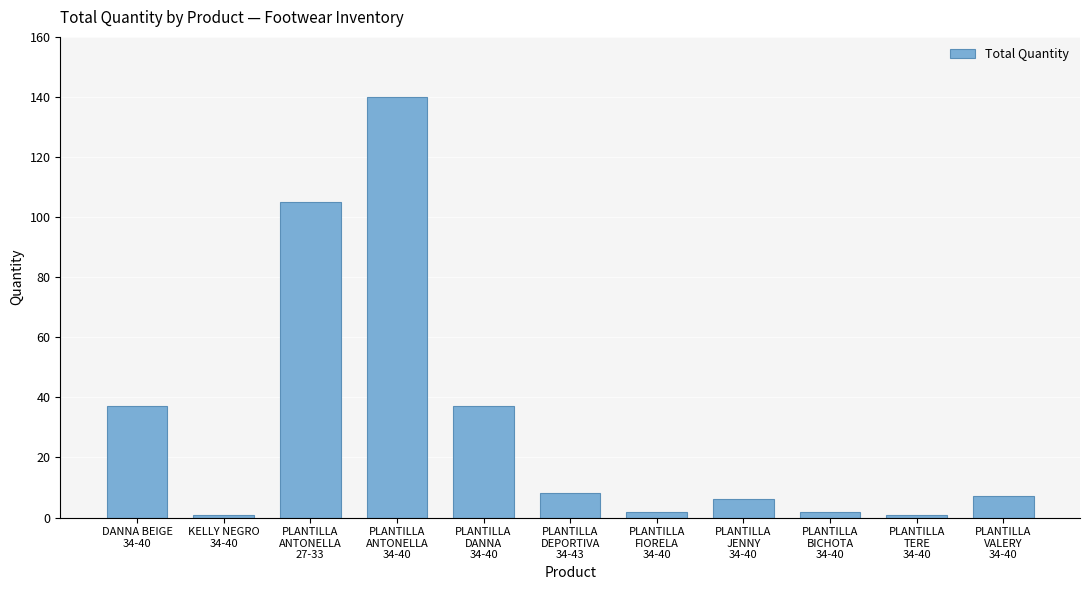

At which label does the data first exceed 7?

DANNA BEIGE
34-40